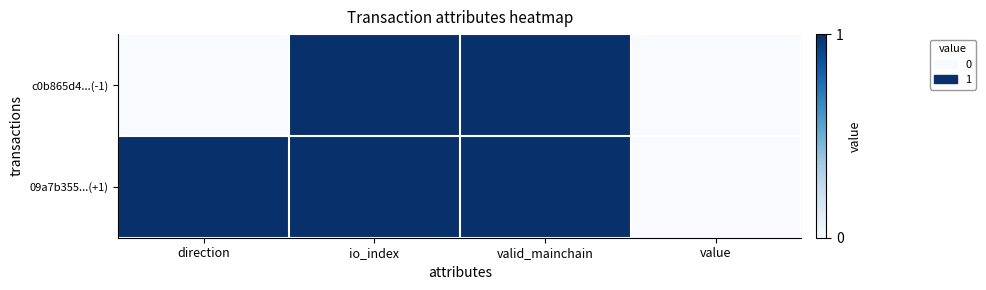

At which category does the chart reach its minimum across all series?

direction